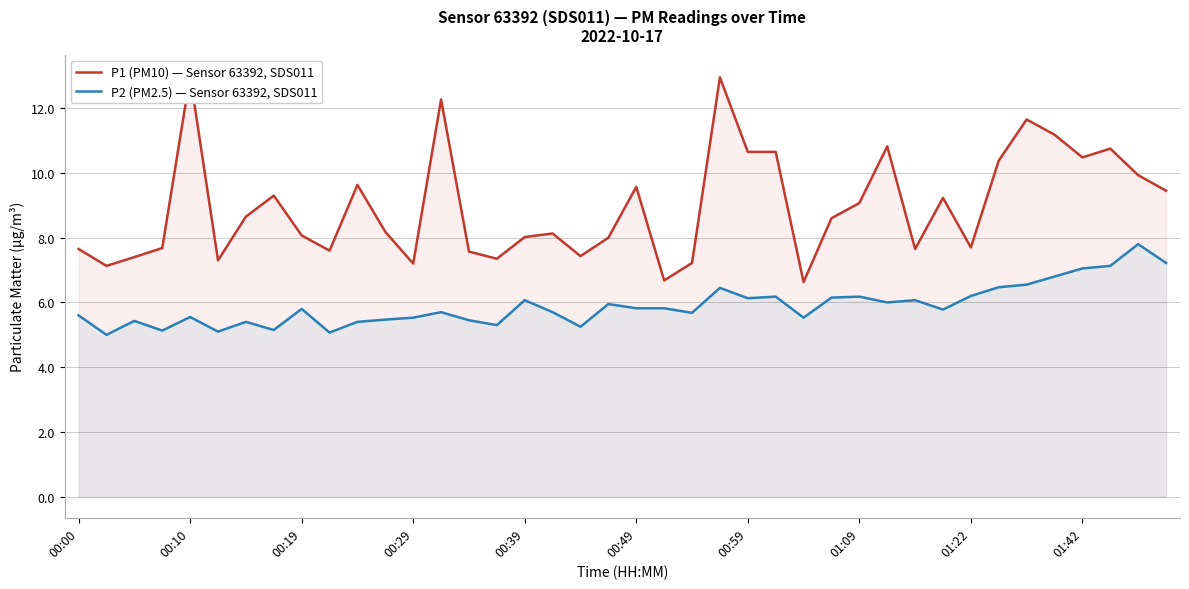

What value does the P1 (PM10) — Sensor 63392, SDS011 series have at 18?

7.4